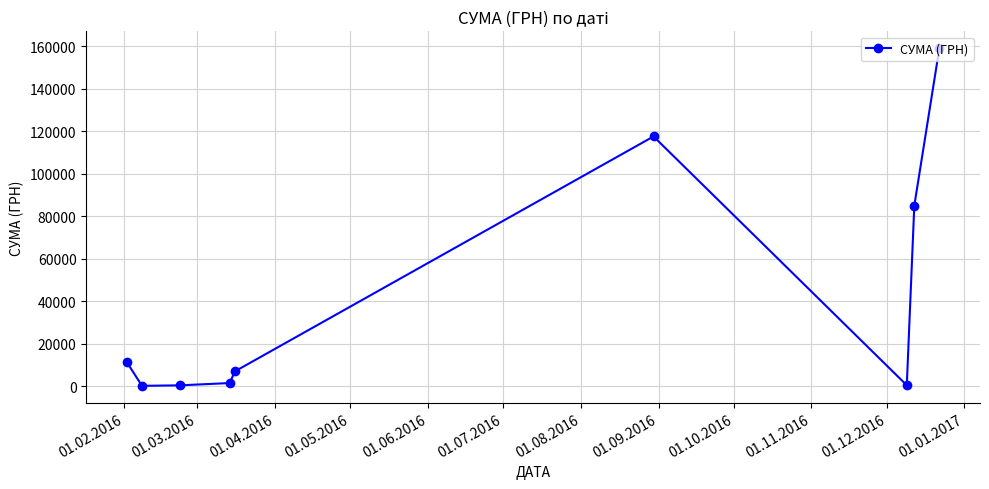

How many lines are shown in the chart?

1